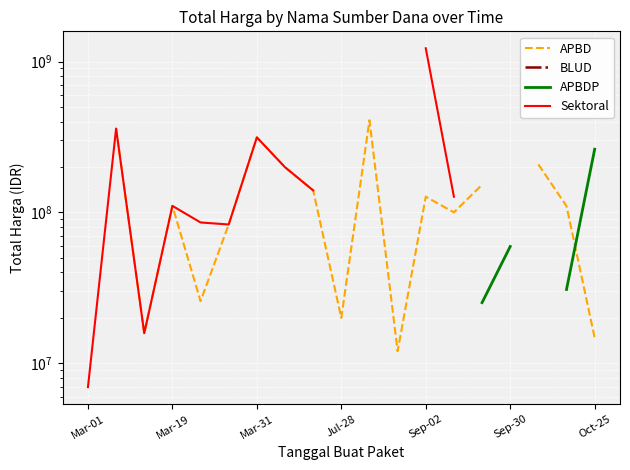

How many positive values does the BLUD series have?

4